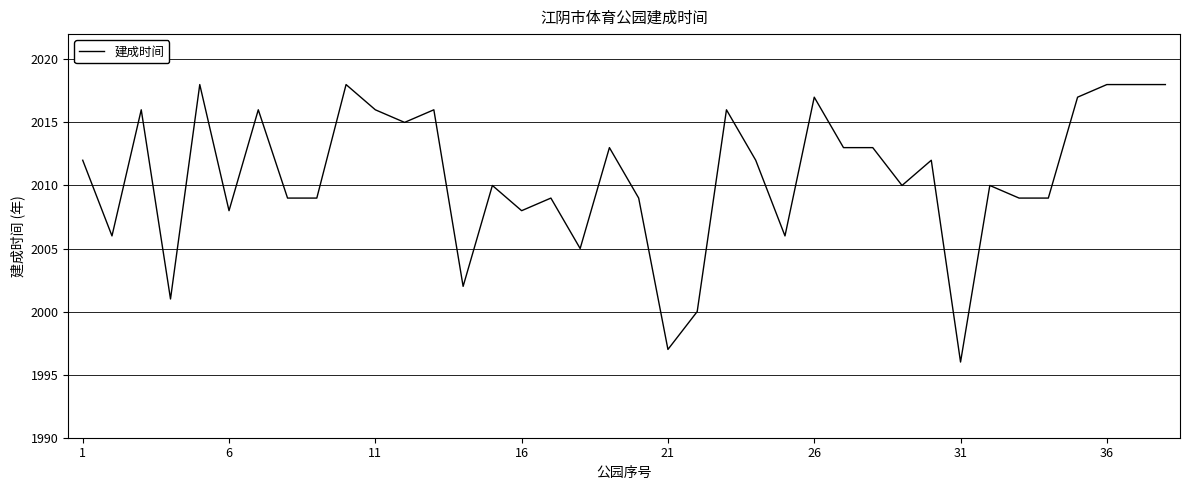

How many lines are shown in the chart?

1